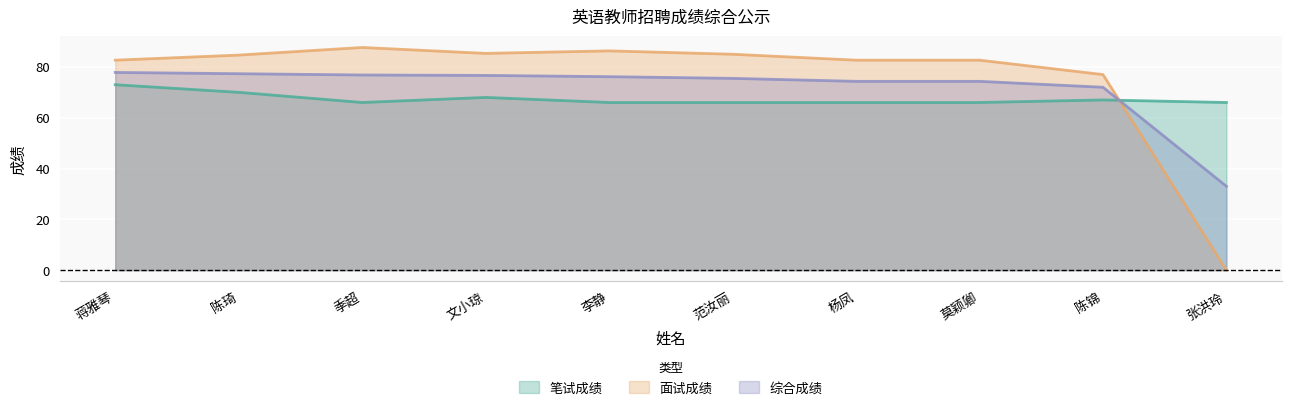

What value does the 笔试成绩 series have at 季超?

66.0